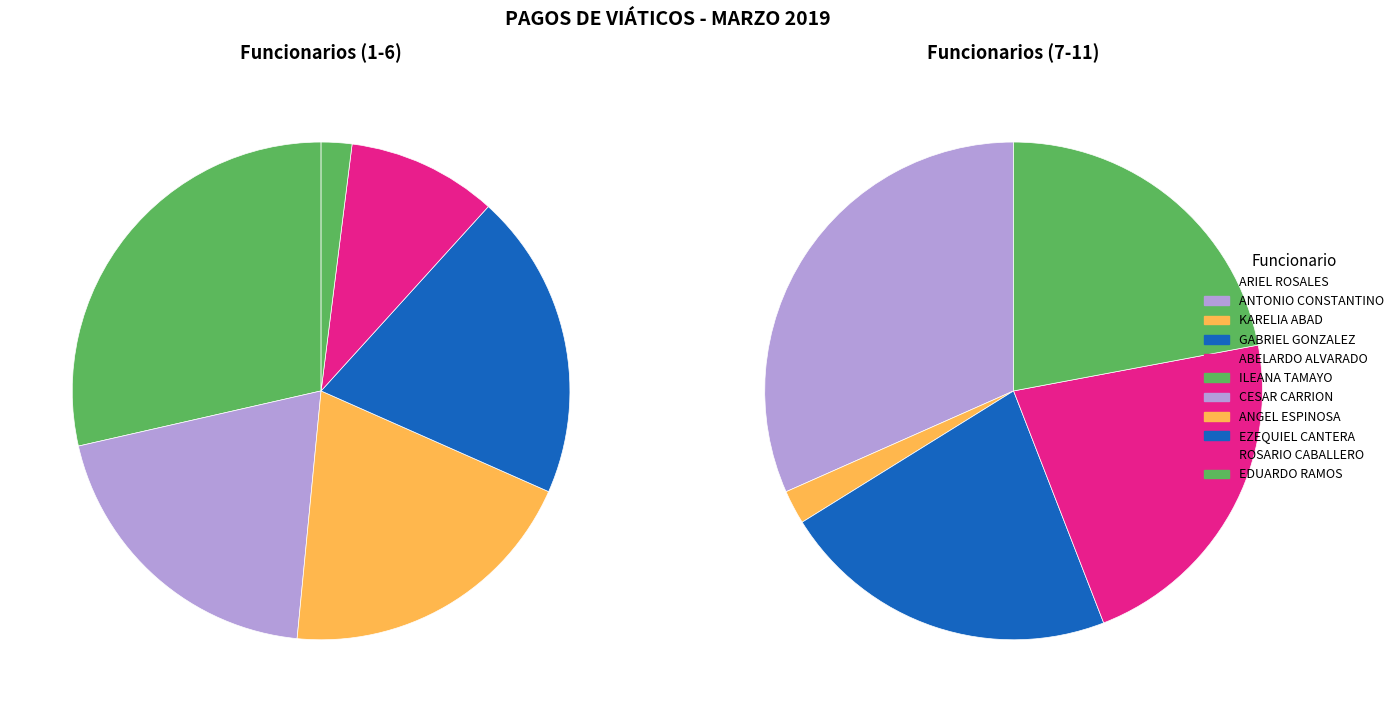

Rank the categories by value from highest to lowest.

ARIEL ROSALES, CESAR CARRION, ANTONIO CONSTANTINO, KARELIA ABAD, GABRIEL GONZALEZ, EZEQUIEL CANTERA, ROSARIO CABALLERO, EDUARDO RAMOS, ABELARDO ALVARADO, ILEANA TAMAYO, ANGEL ESPINOSA